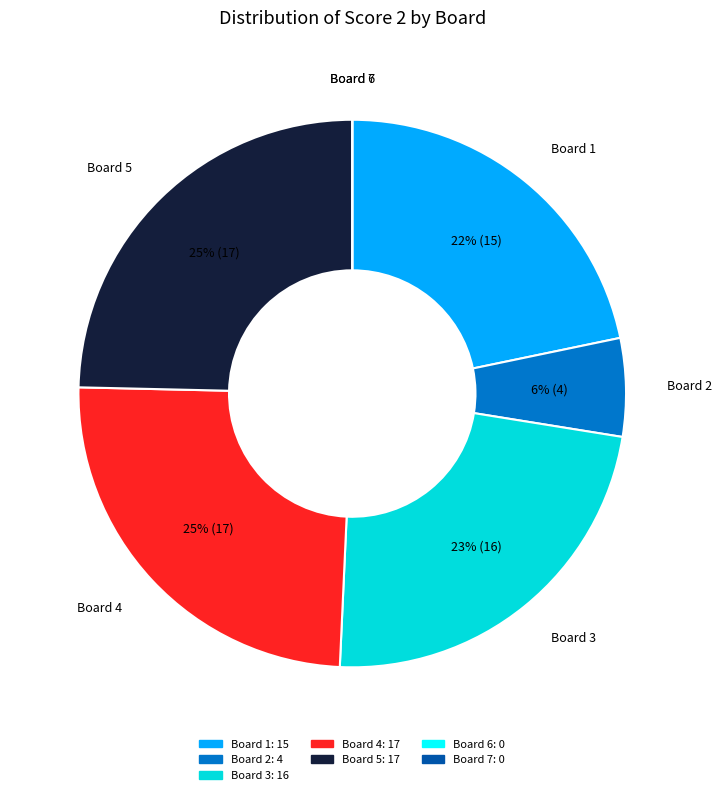

Is there a majority slice in this chart?

No